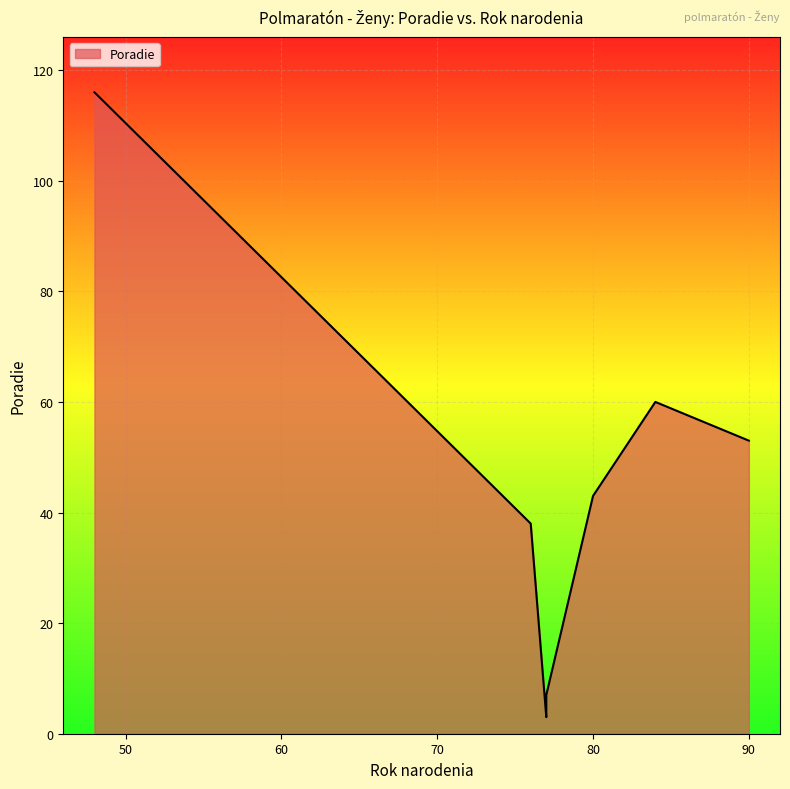

At which category does the chart reach its minimum across all series?

77 (Roháčová)